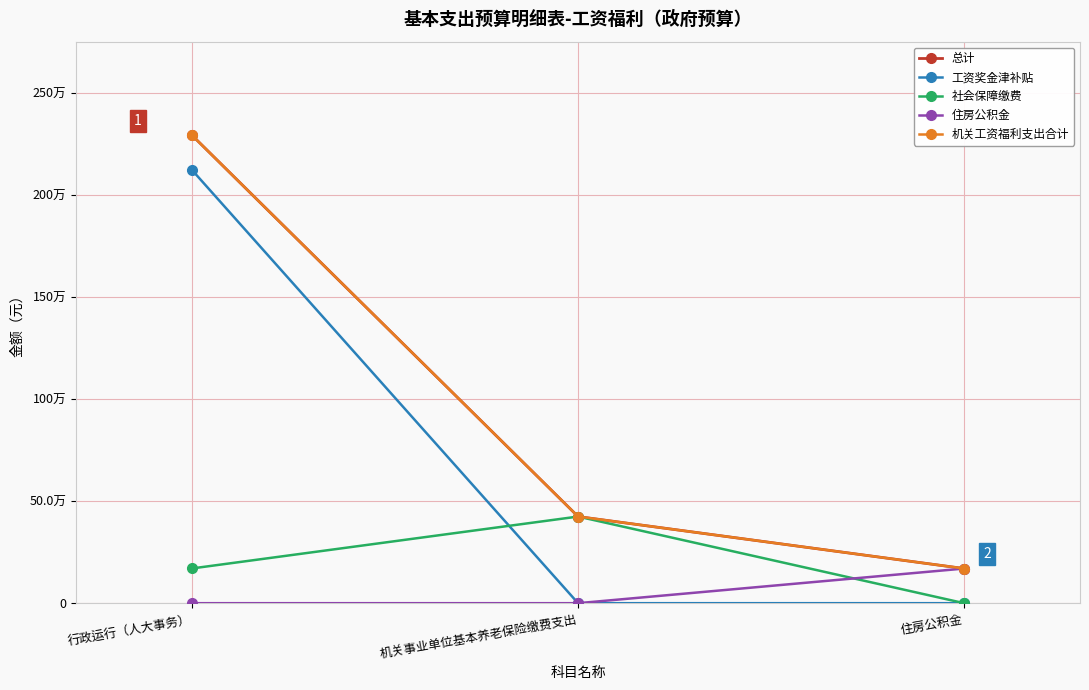

Does the chart have visible grid lines?

Yes